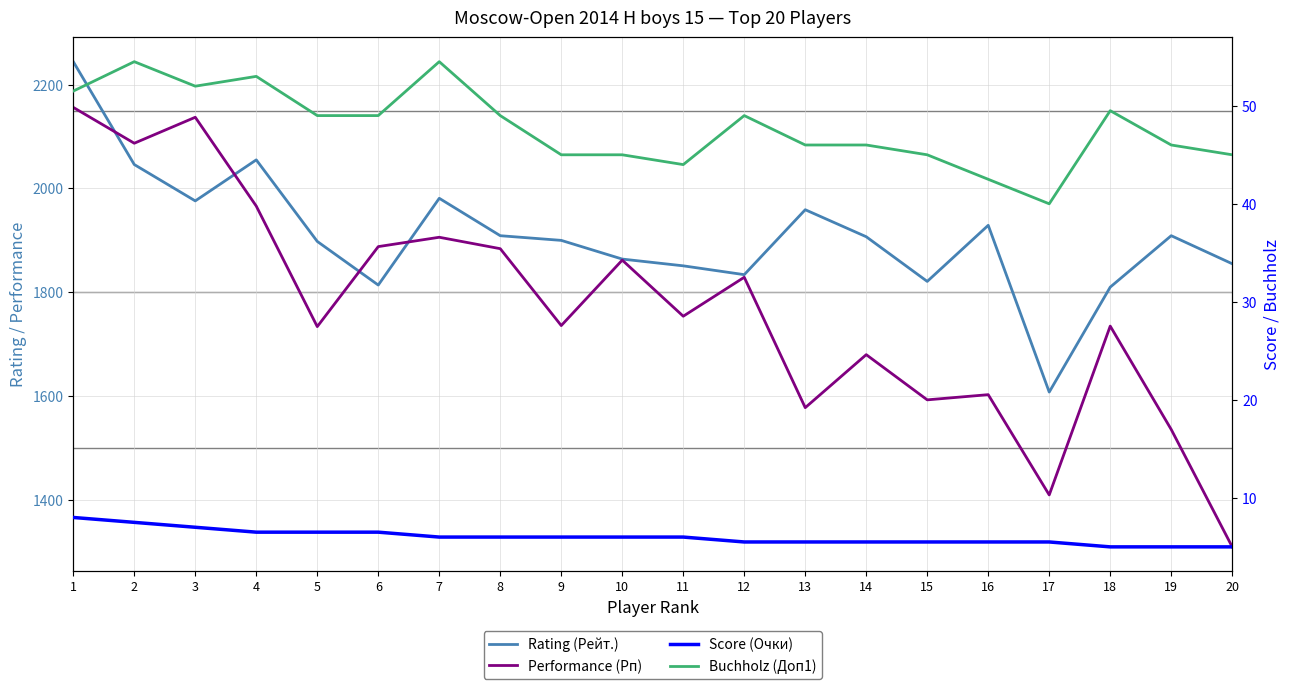

What is the smallest value displayed?

5.0